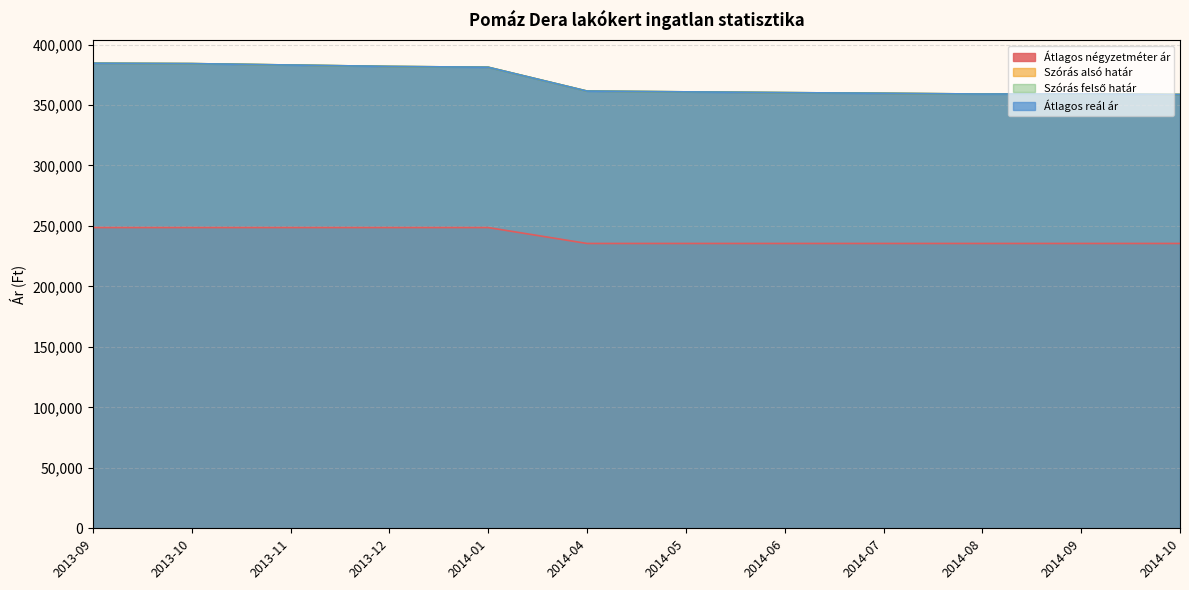

What position from the left is 2014-04?

6